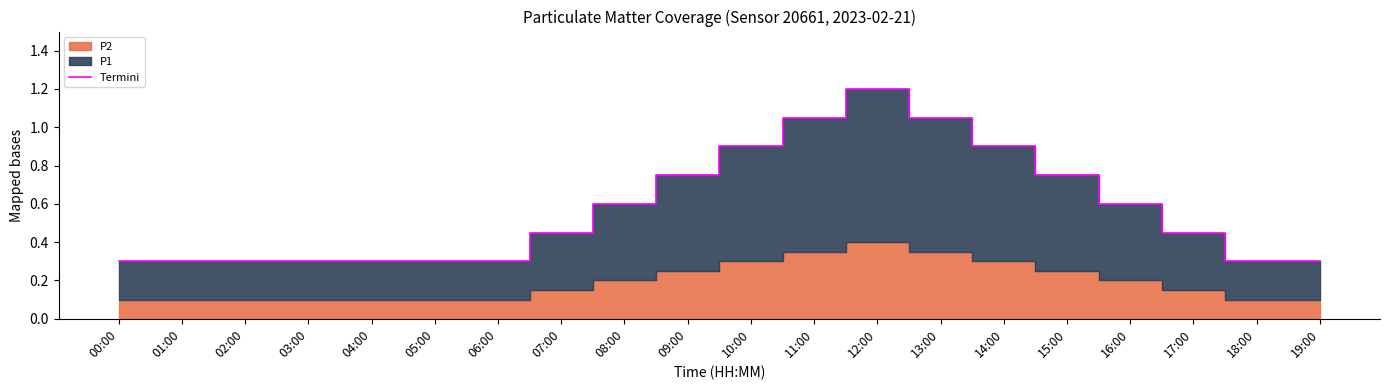

Where is the data nearest to the value 0?

00:00